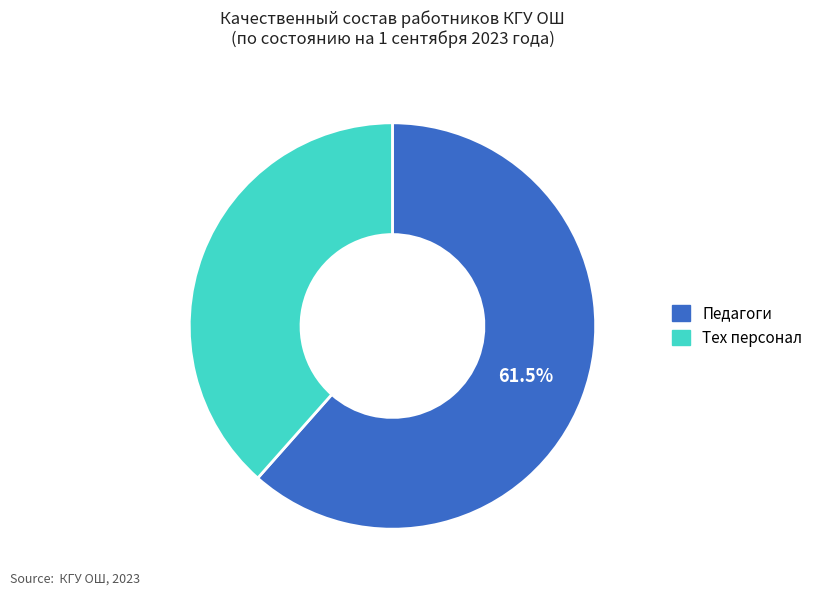

What percentage is NOT represented by Педагоги?

38.5%